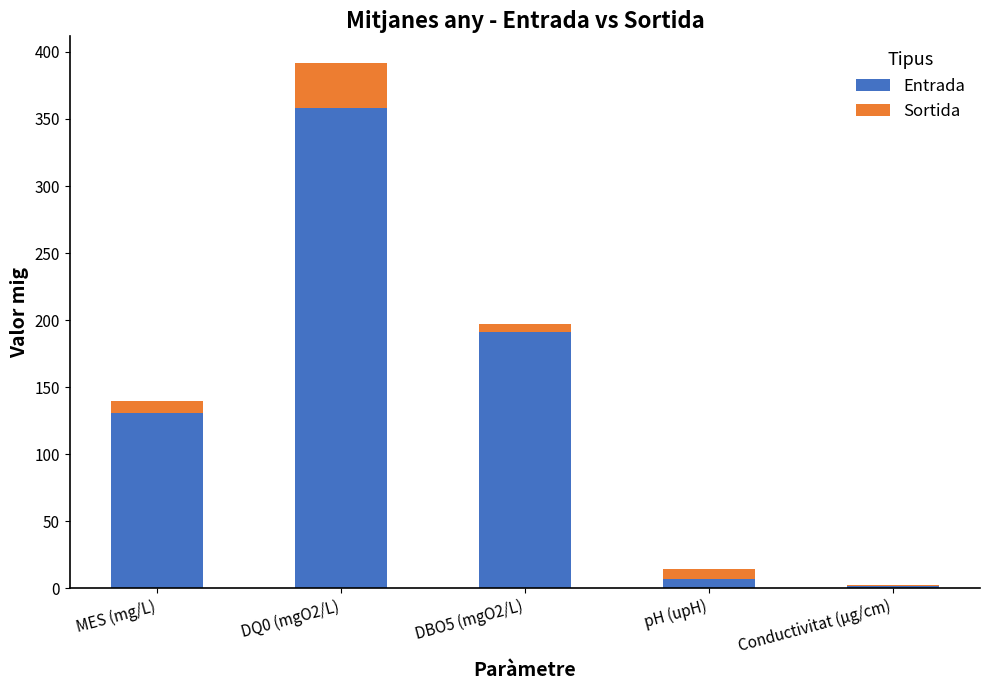

How many bars are there in total?

5